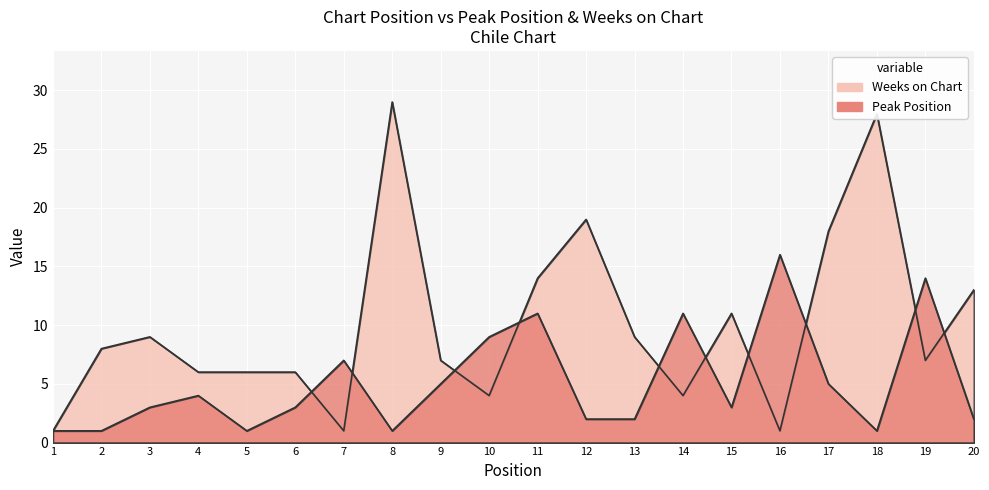

What is the difference between the maximum and minimum values in the Weeks on Chart series?

28